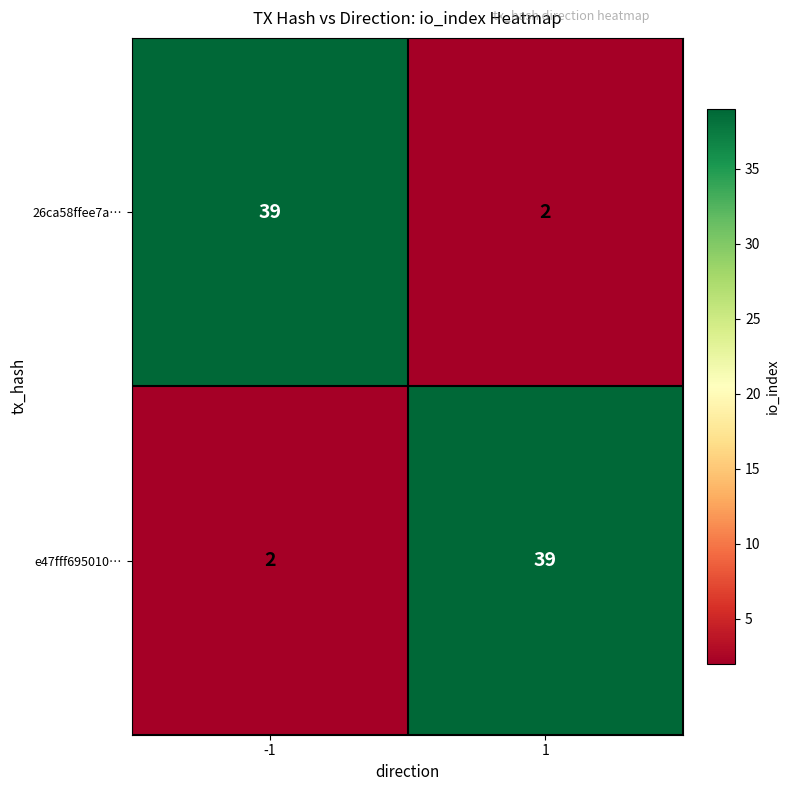

Is it true that 26ca58ffee7a… equals 1 at 1?

False